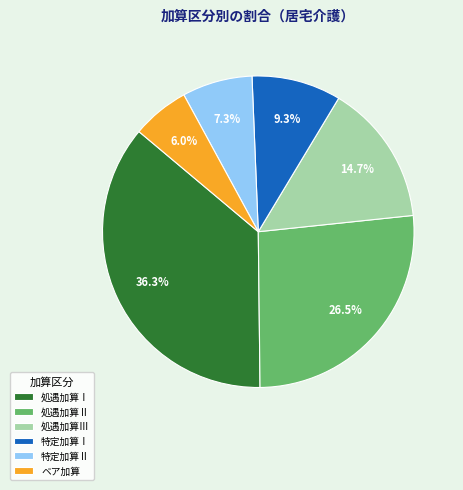

Combined, do ベア加算 and 特定加算Ⅰ account for over 50%?

No